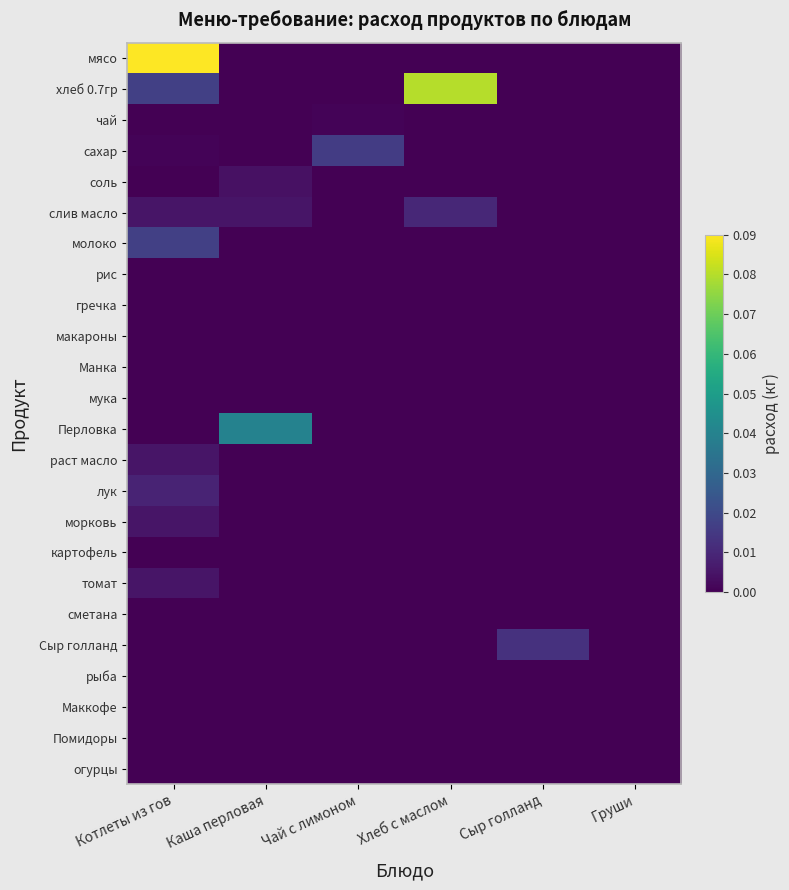

Which has a higher value, Чай с лимоном or Каша перловая?

Чай с лимоном